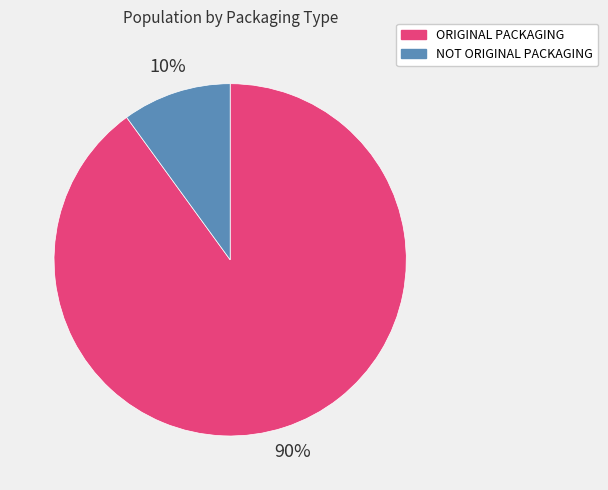

Is the sum of NOT ORIGINAL PACKAGING and ORIGINAL PACKAGING greater than half?

Yes